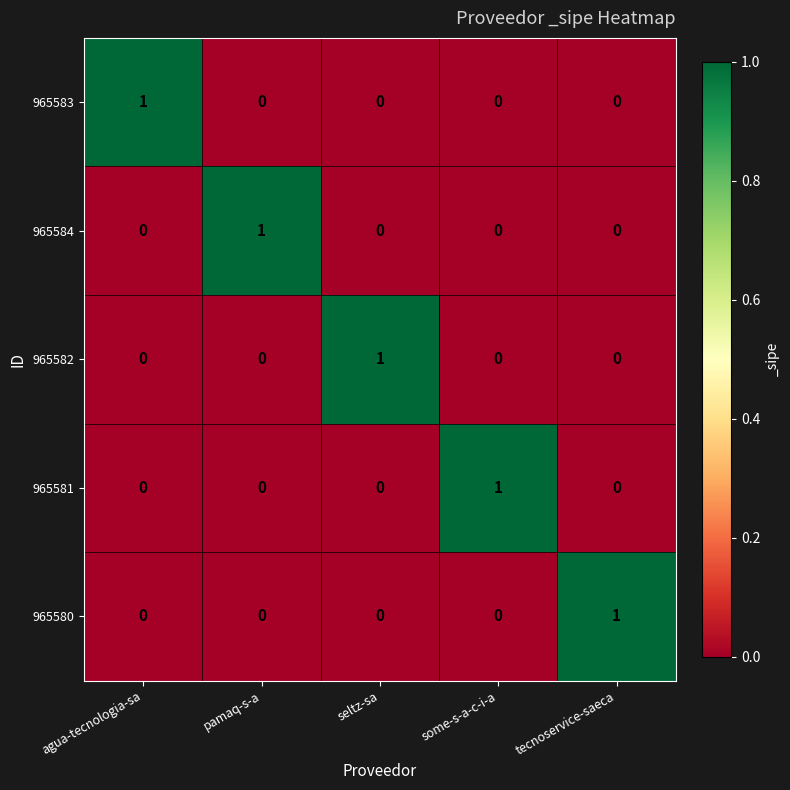

How many categories are shown in the chart?

5